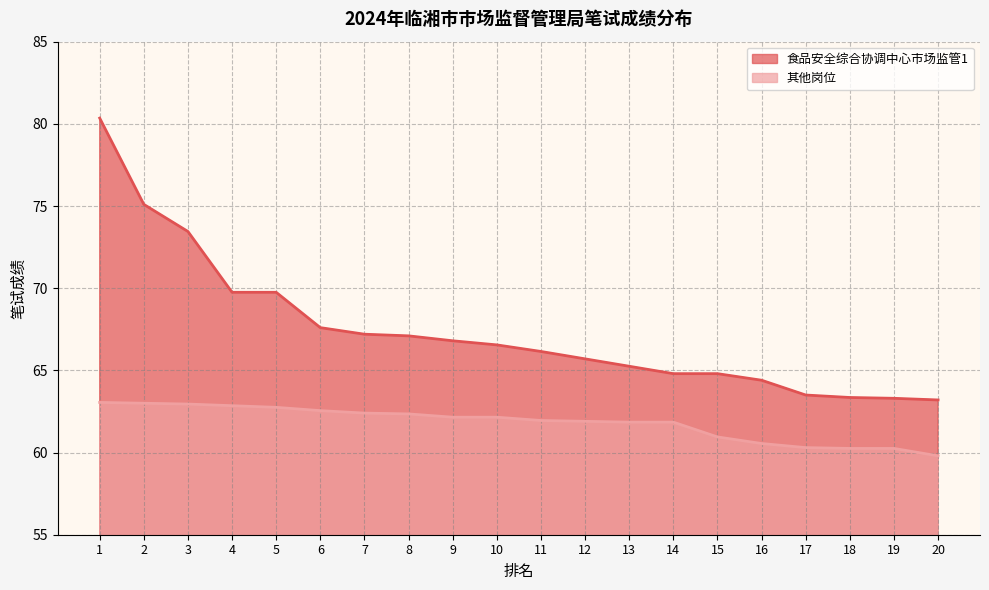

Reading right to left, what are all the values shown in this chart?

食品安全综合协调中心市场监管1: 63.2	63.3	63.4	63.5	64.4	64.8	64.8	65.2	65.7	66.2	66.5	66.8	67.1	67.2	67.6	69.8	69.8	73.5	75.1	80.3
其他岗位: 59.8	60.2	60.2	60.3	60.5	61.0	61.9	61.9	61.9	62.0	62.1	62.1	62.4	62.4	62.5	62.8	62.9	63.0	63.0	63.0